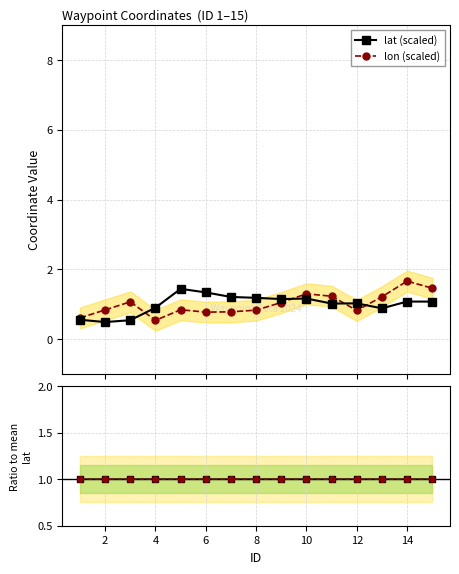

What is the value of the lon (scaled) point at the 8th from the left?

0.8